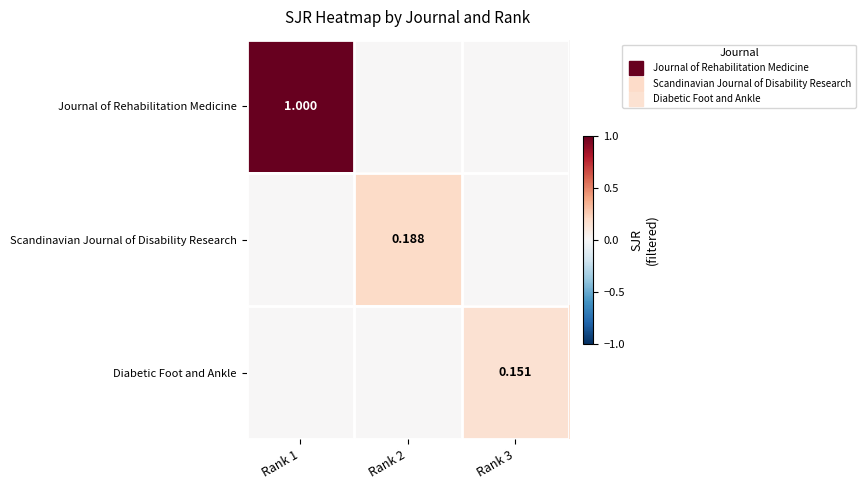

What is the approximate value of Journal of Rehabilitation Medicine at Rank 1?

1.0